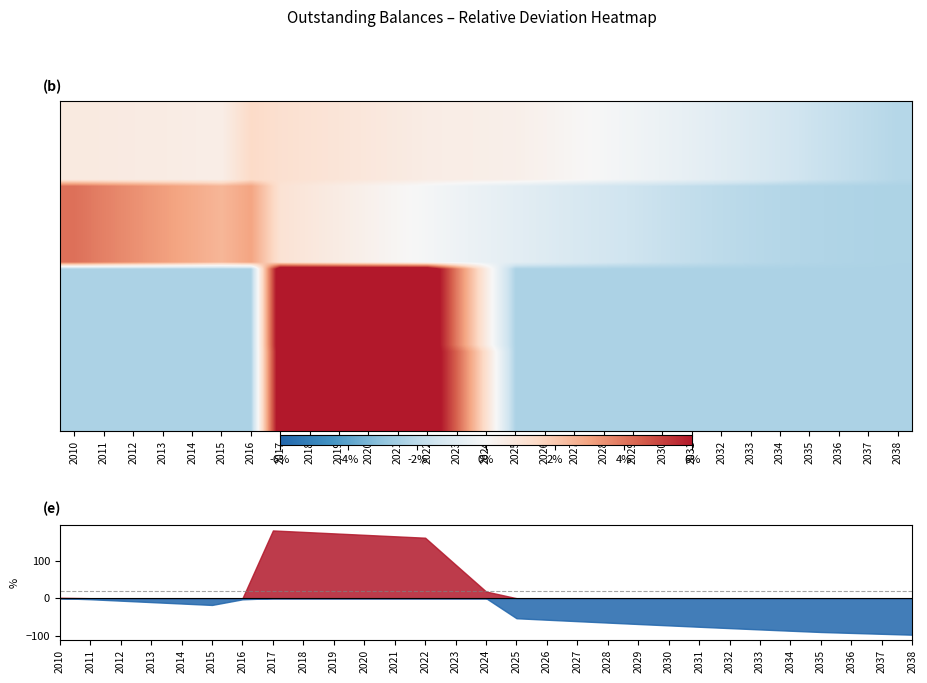

How many data points in CABInterestOutstanding are above -100?

8